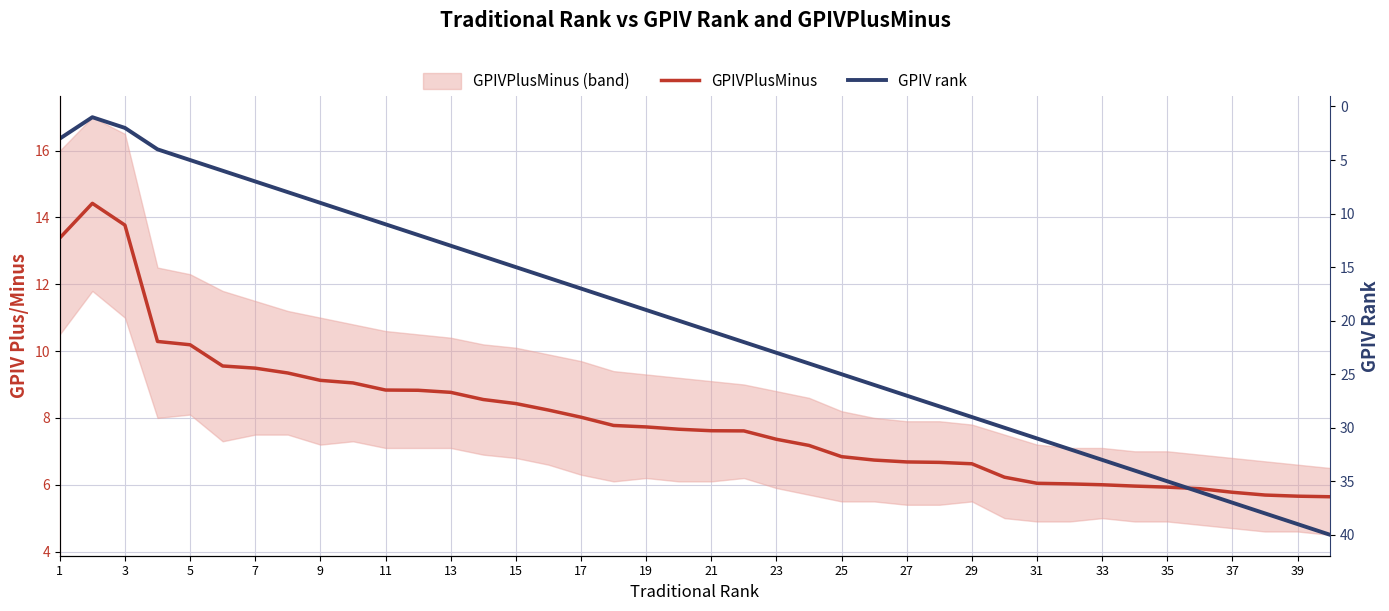

At how many categories does at least one series exceed 15?

25